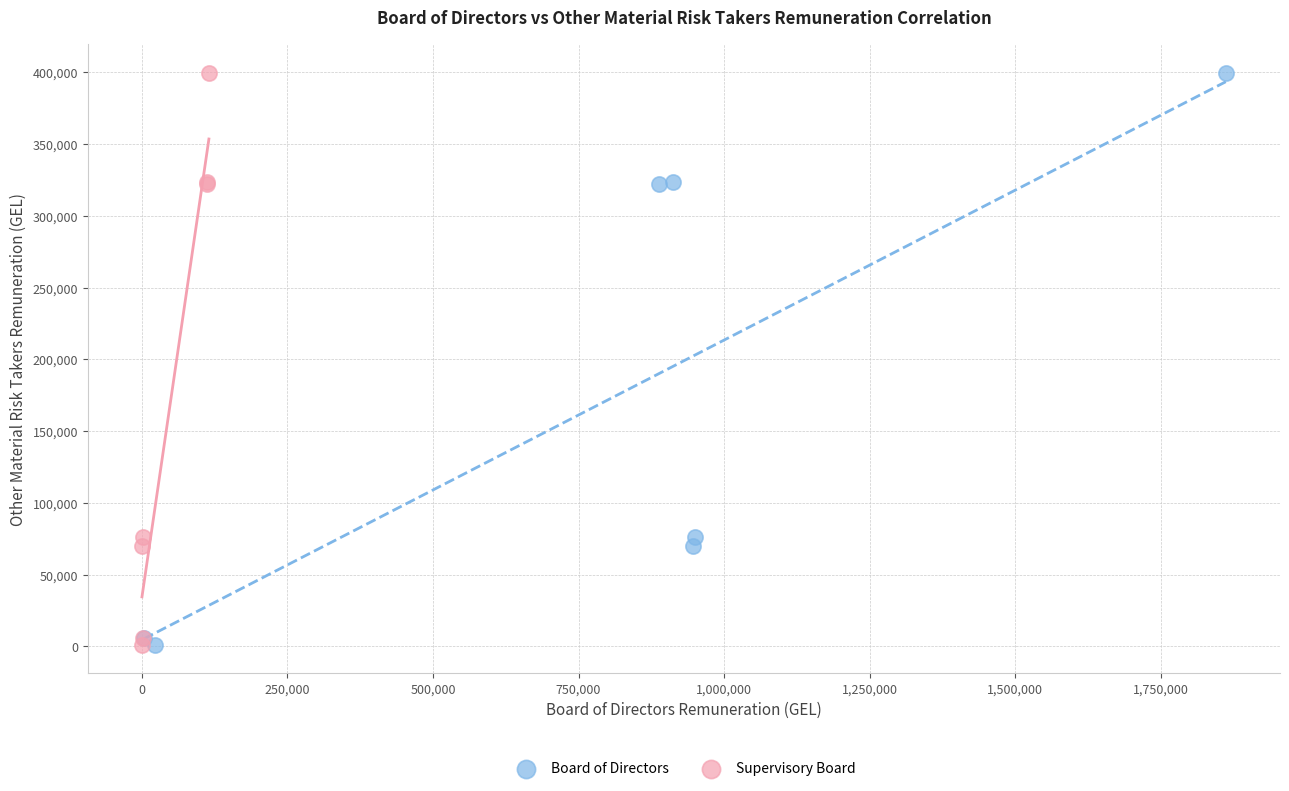

What are all the series names shown in the legend?

Board of Directors, Supervisory Board